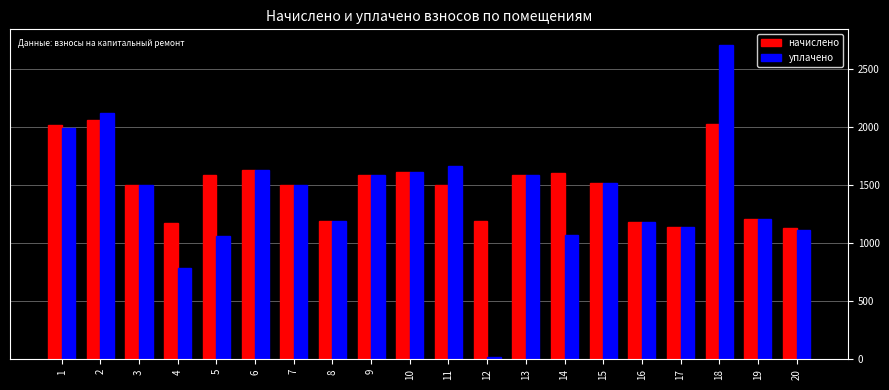

List the series in order of their peak value, lowest first.

начислено, уплачено